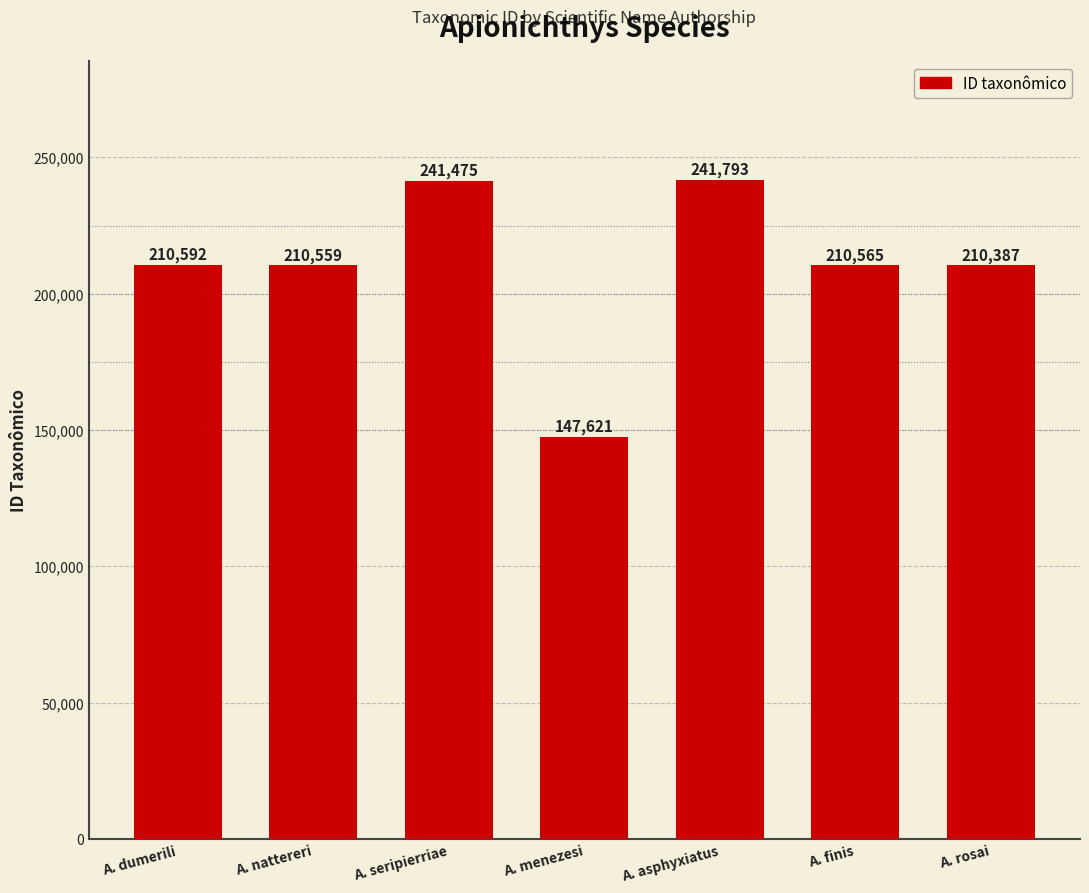

How many values are below 210565?

3